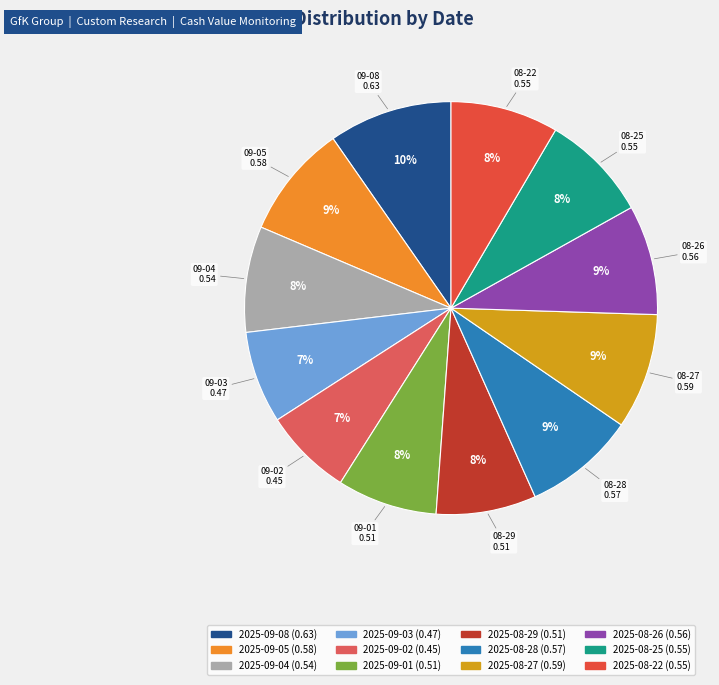

To the nearest percent, what is the average slice percentage?

8%